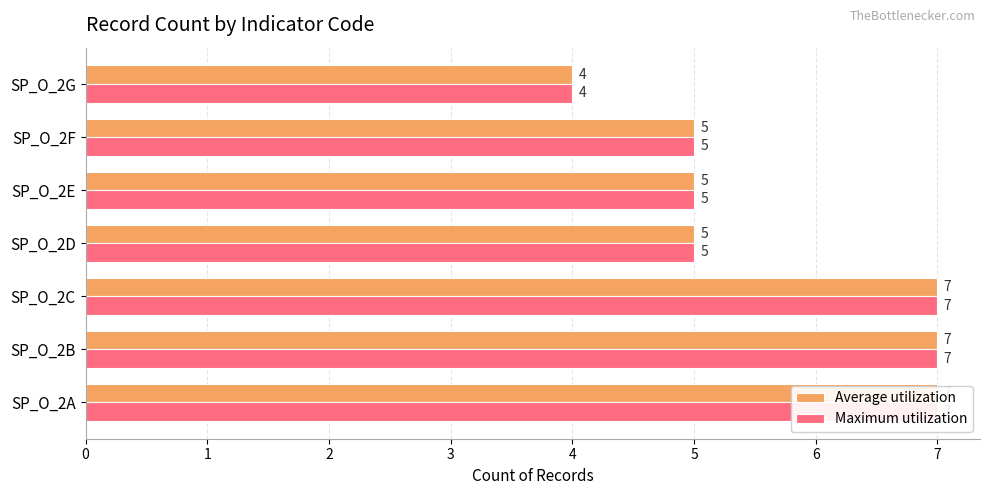

What is the total value across all series at SP_O_2G?

8